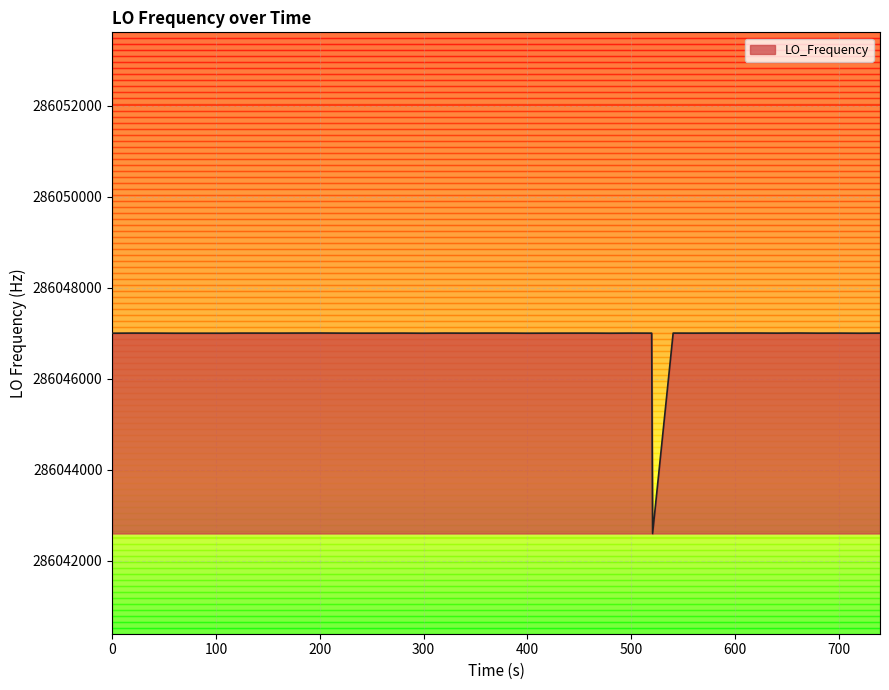

What is the difference between the maximum and minimum values?

4406.1